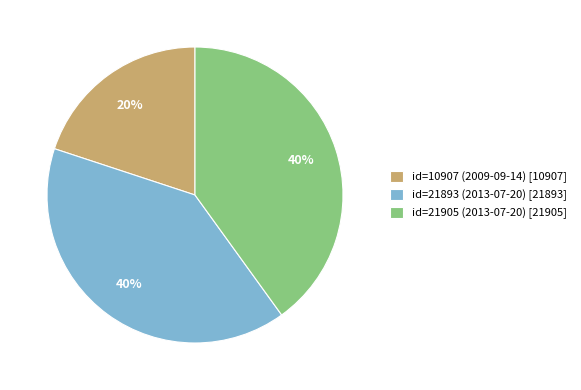

To the nearest percent, what is the difference between the largest and smallest slice percentages?

20%